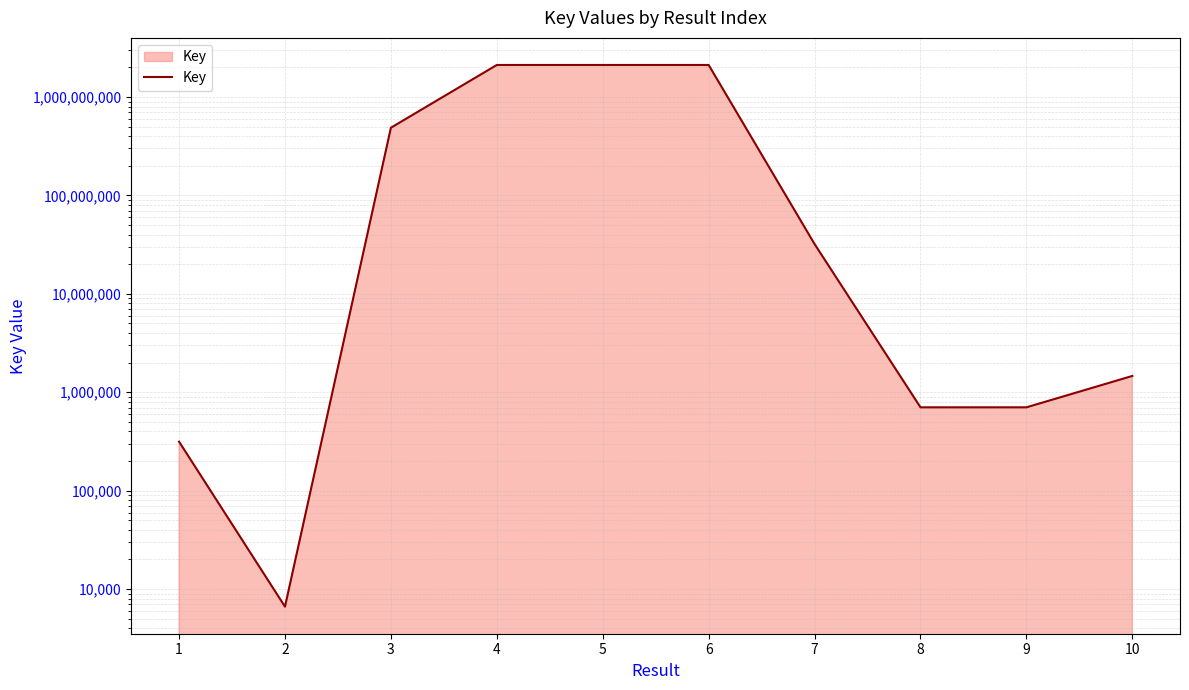

The value at 2 is 3235. True or false?

False